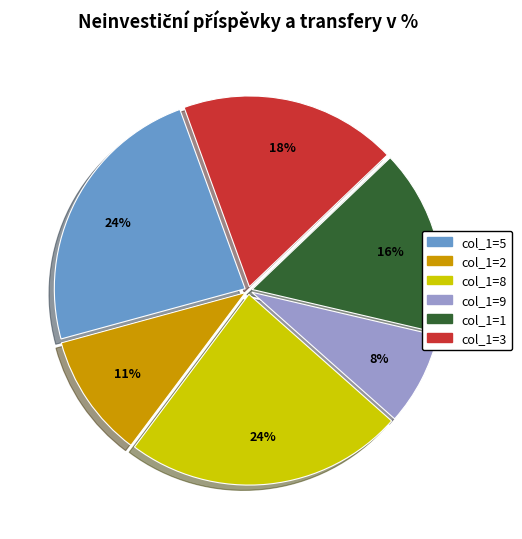

To the nearest percent, what is the difference between the largest and smallest slice percentages?

16%